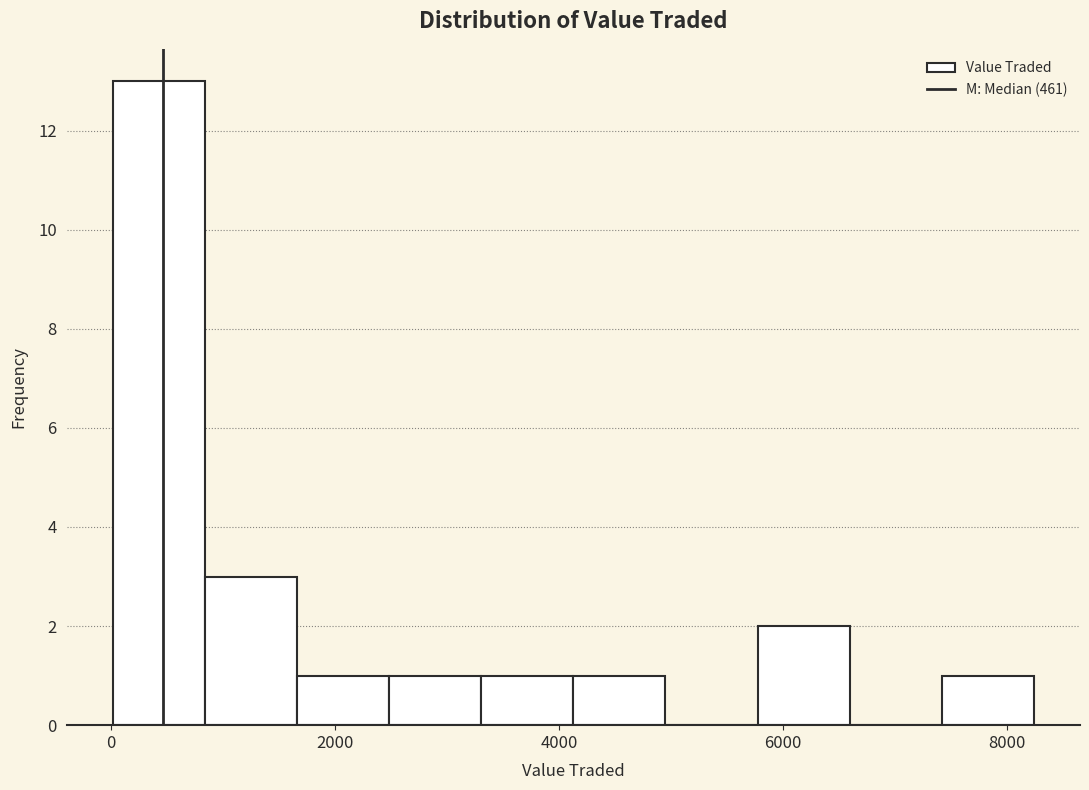

Reading left to right, list every bar in this chart as the range it spans on the x-axis followed by its height. Neither the bar edges nor the heights are printed on the chart, so give them approximately, as read against the axes.

0 to 800: 13
800 to 1600: 3
1600 to 2400: 1
2400 to 3400: 1
3400 to 4200: 1
4200 to 5000: 1
5000 to 5800: 0
5800 to 6600: 2
6600 to 7400: 0
7400 to 8200: 1